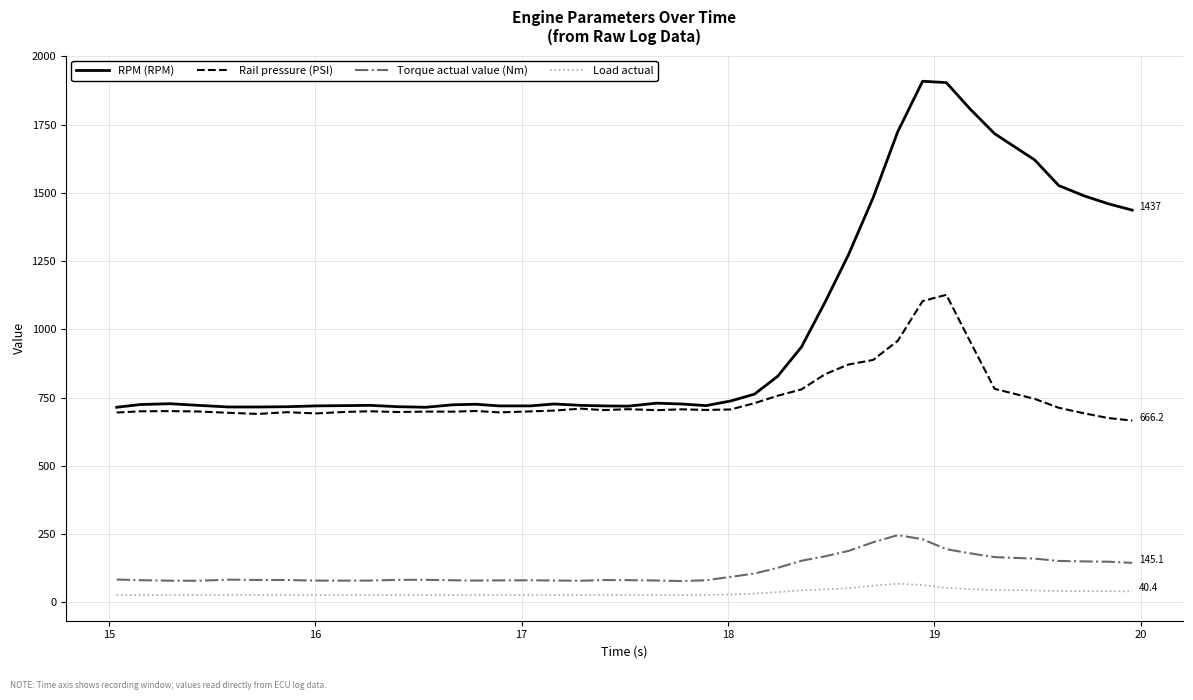

What is the maximum value shown in the chart?

1909.0